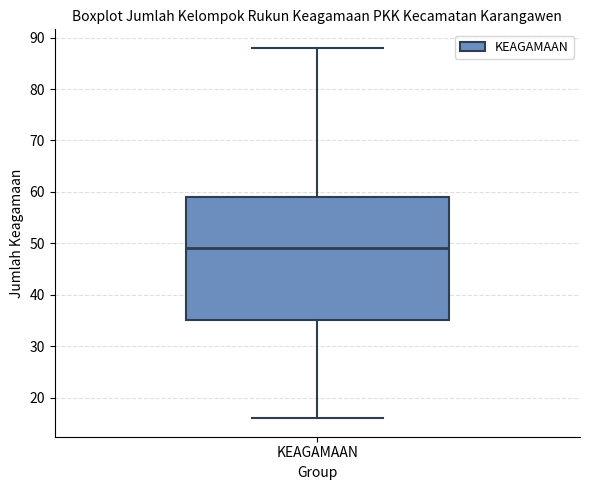

Read this box plot against the y-axis: the position of the median line, the range covered by the box, and the ends of both whiskers. The values are not printed on the chart, so give them approximately, as read against the axis.

median 49, box 35 to 59, whiskers 16 to 88